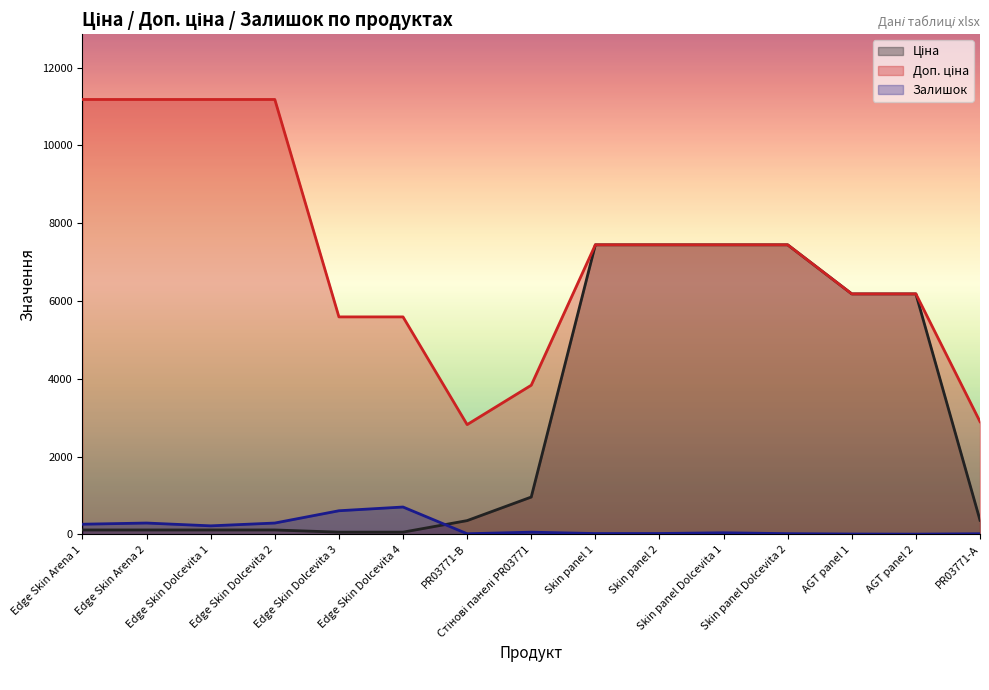

Reading left to right, extract all data points from this chart.

Ціна: 111.8	111.8	111.8	111.8	55.9	55.9	352.6	958.4	7444.6	7444.6	7444.6	7444.6	6182.6	6182.6	362.1
Доп. ціна: 11182.0	11182.0	11182.0	11182.0	5591.0	5591.0	2821.2	3833.8	7444.6	7444.6	7444.6	7444.6	6182.6	6182.6	2896.6
Залишок: 260.0	290.0	218.0	290.0	606.0	702.0	15.0	55.0	20.0	21.0	40.0	17.0	8.0	5.0	15.0